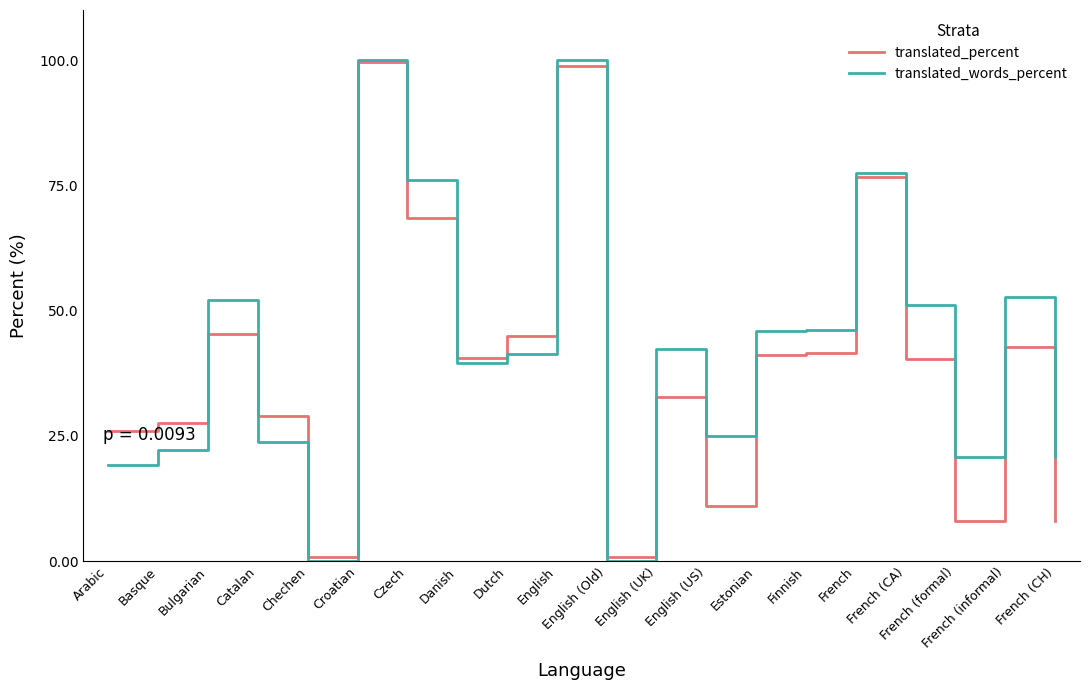

How many categories are shown in the chart?

20